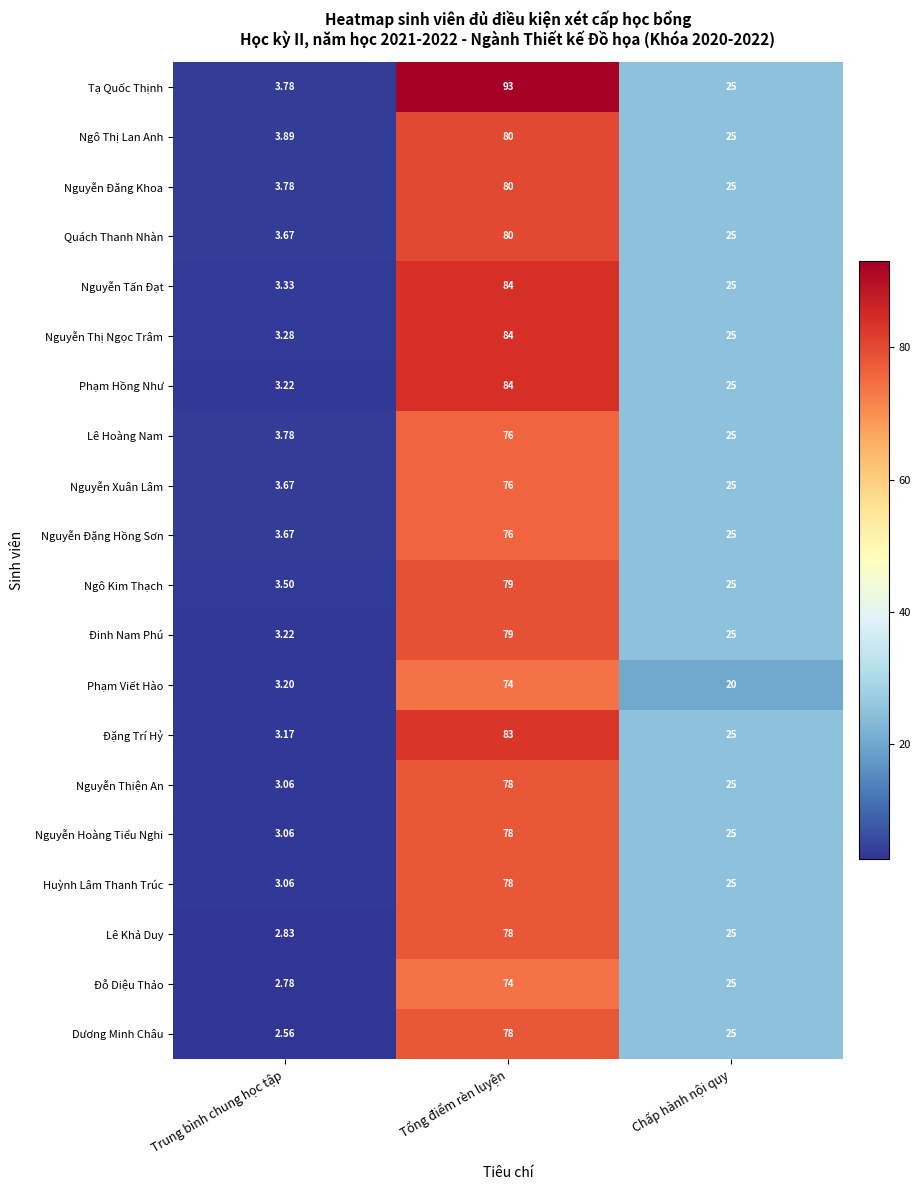

Which series has the largest total across all categories?

Tạ Quốc Thịnh